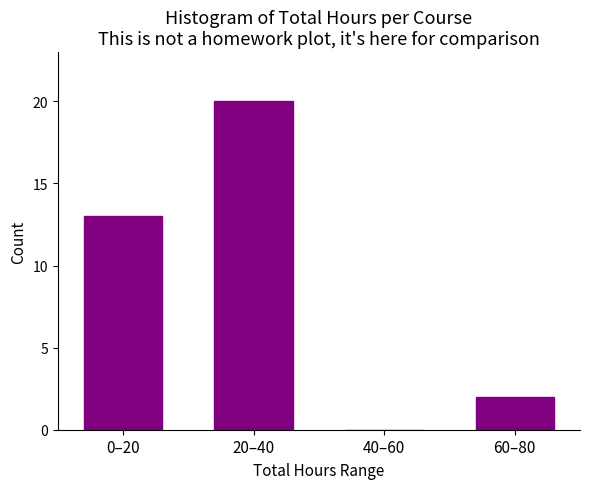

Reading left to right, transcribe all the data shown in this chart.

0–20=13	20–40=20	40–60=0	60–80=2